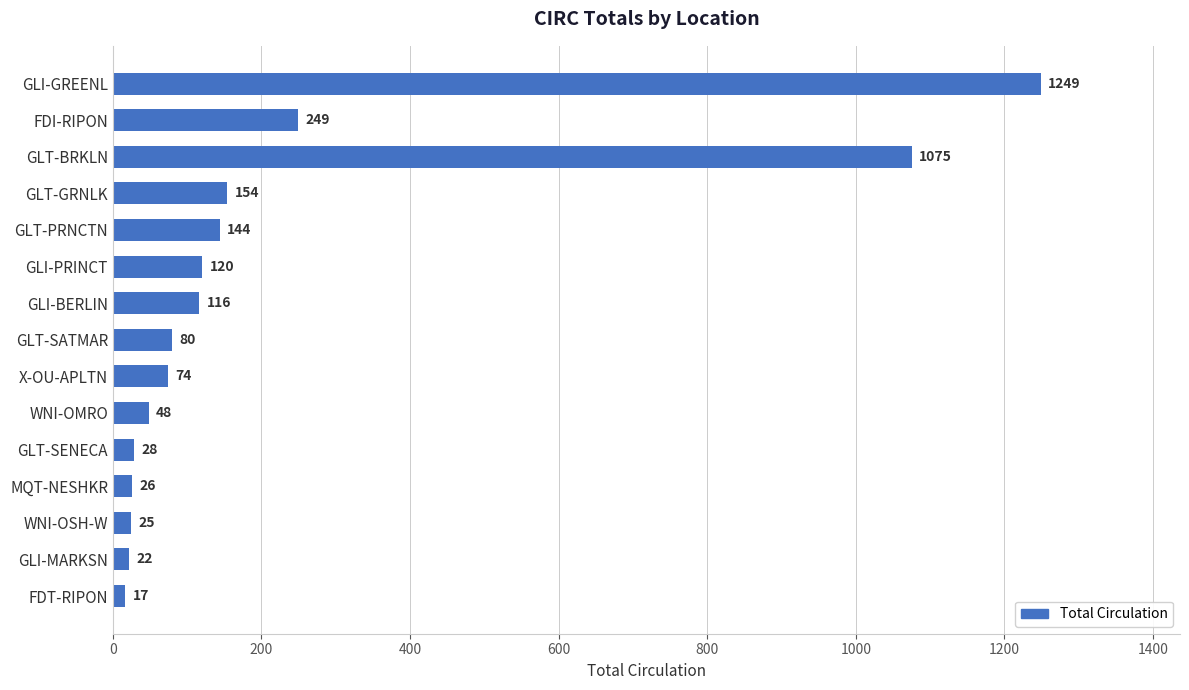

What position from the top is FDT-RIPON?

15